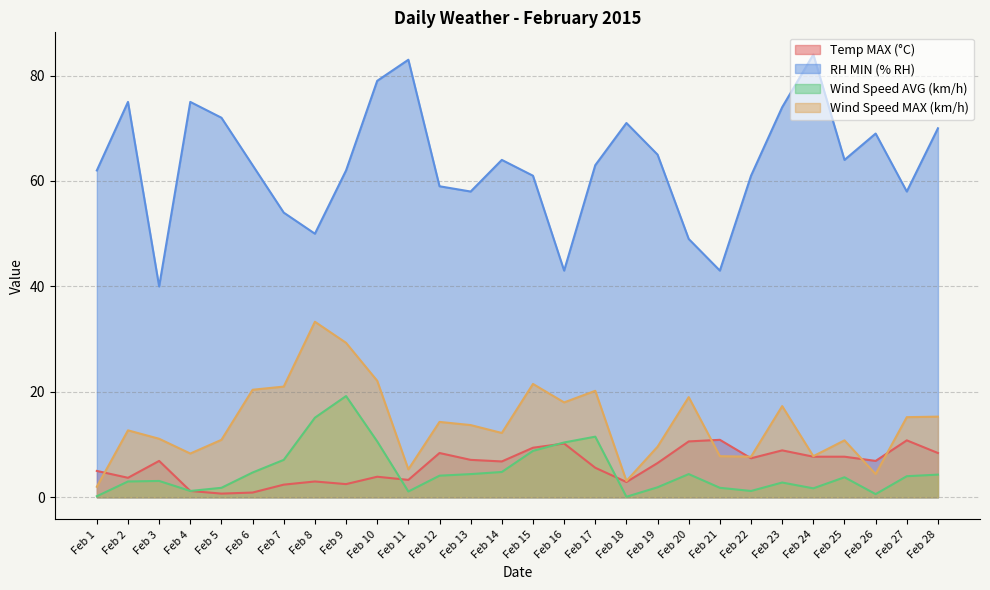

Between Feb 24 and Feb 28, which is larger?

Feb 28